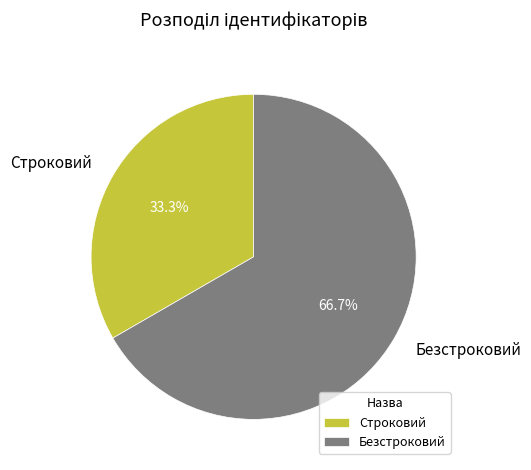

Which category has the biggest portion of the pie?

Безстроковий